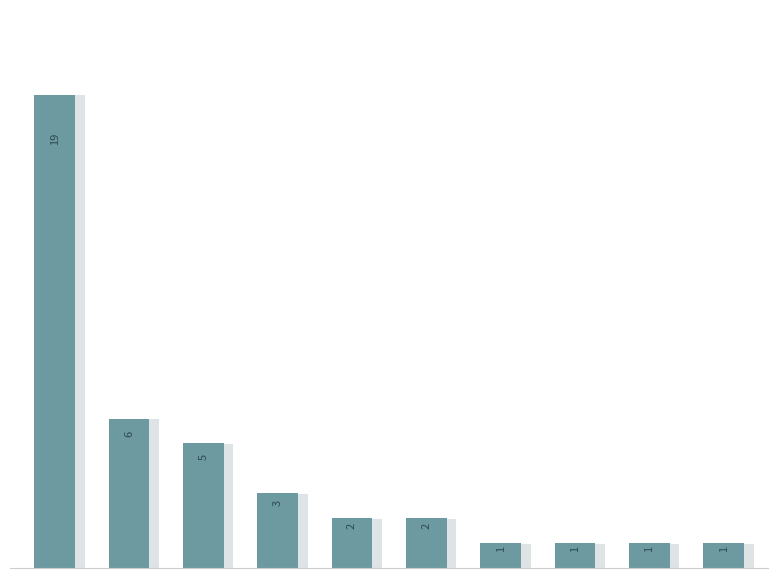

What is the minimum value shown in the chart?

1